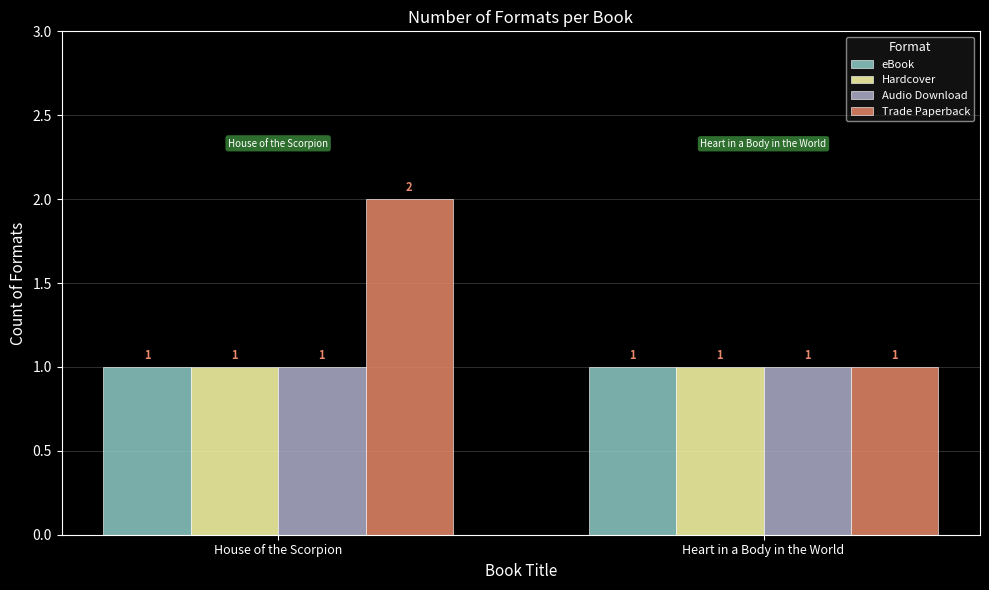

What is the sum of all Audio Download values?

2